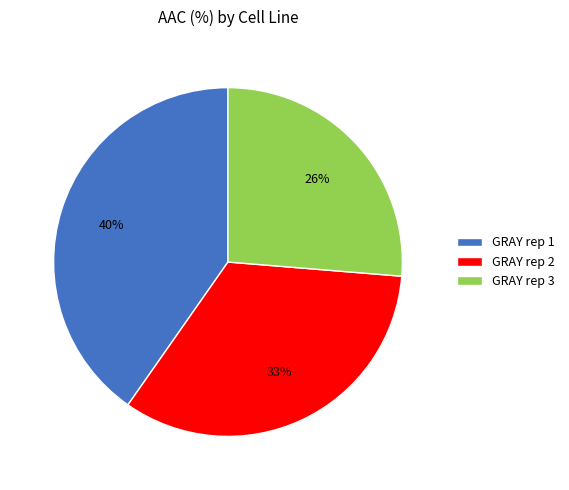

Is it true that GRAY rep 2 is 28% of the pie?

False